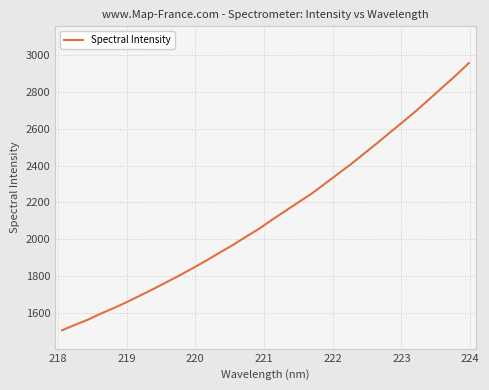

What is the minimum value shown in the chart?

1504.5